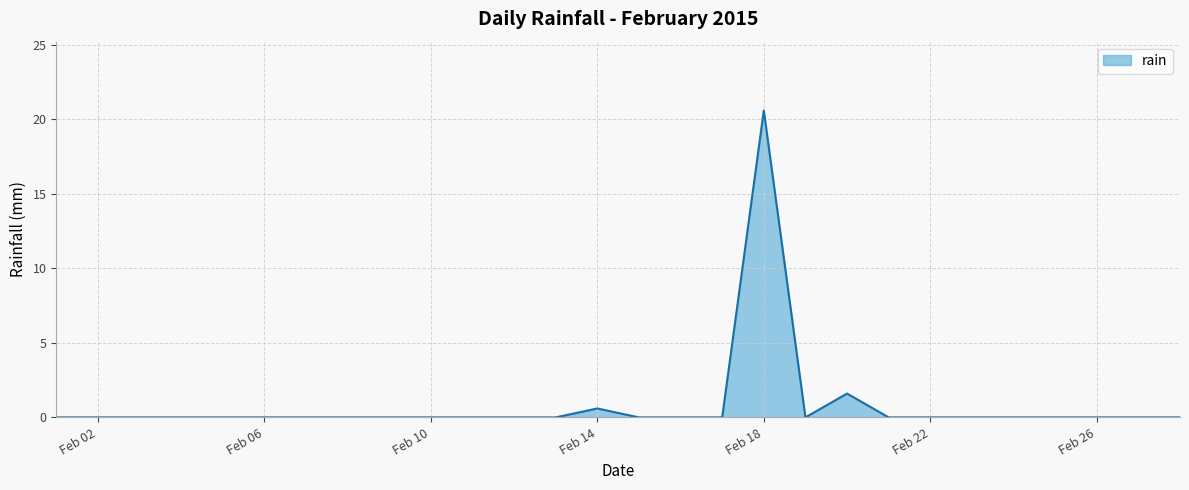

What is the maximum value shown in the chart?

20.6